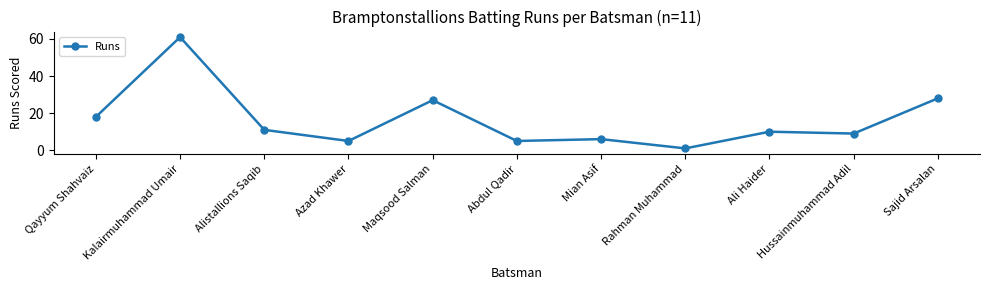

Which label corresponds to the largest value in the chart?

Kalairmuhammad Umair